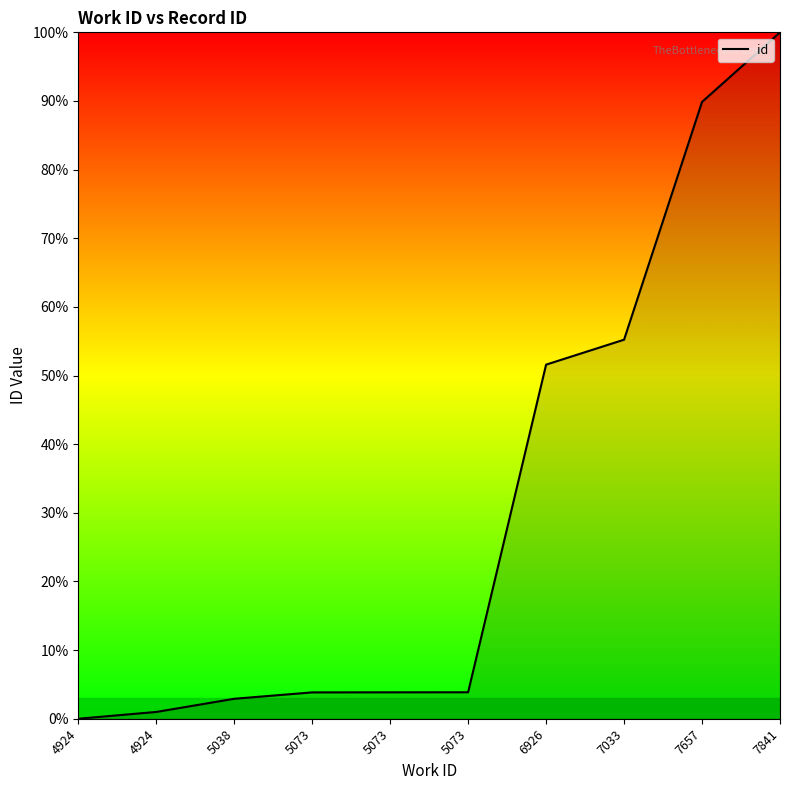

True or false: the data has more than 1 interior local peaks.

False